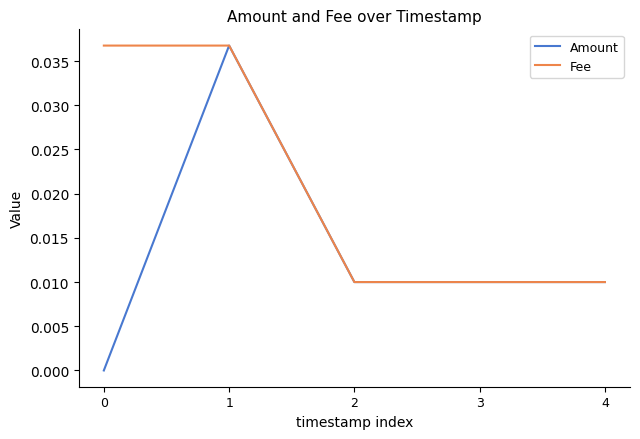

The Amount series shows 0.0 at 1. True or false?

True